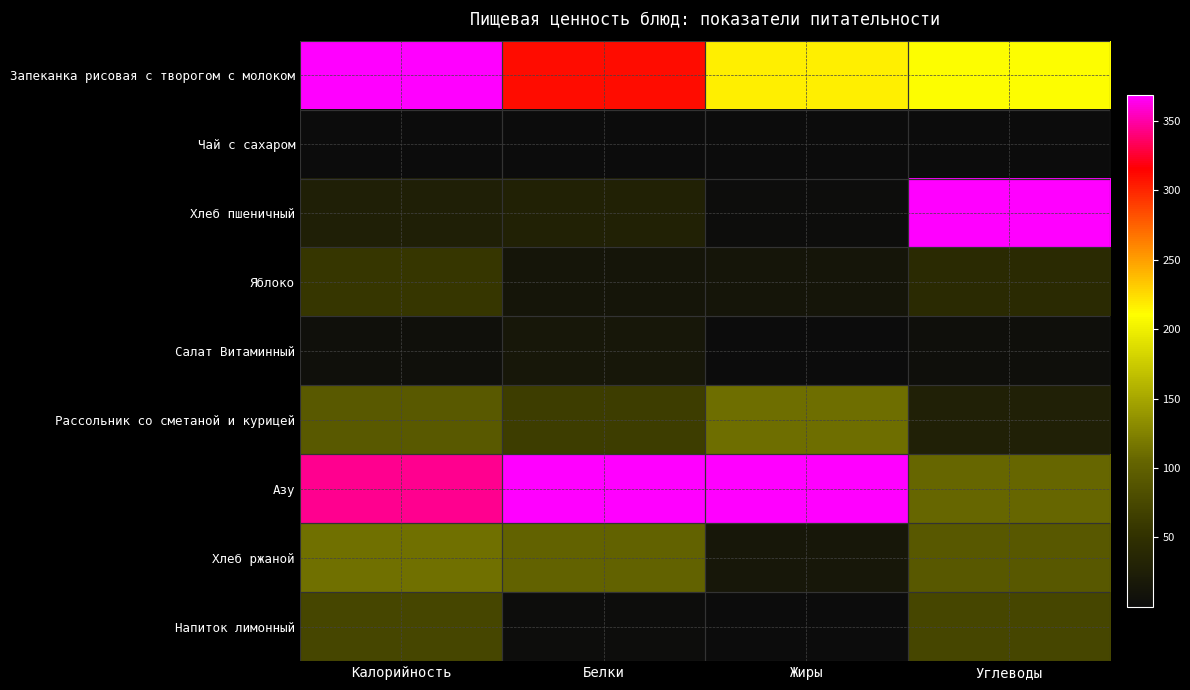

What is the spread (max minus min) of values at Калорийность?

1.0